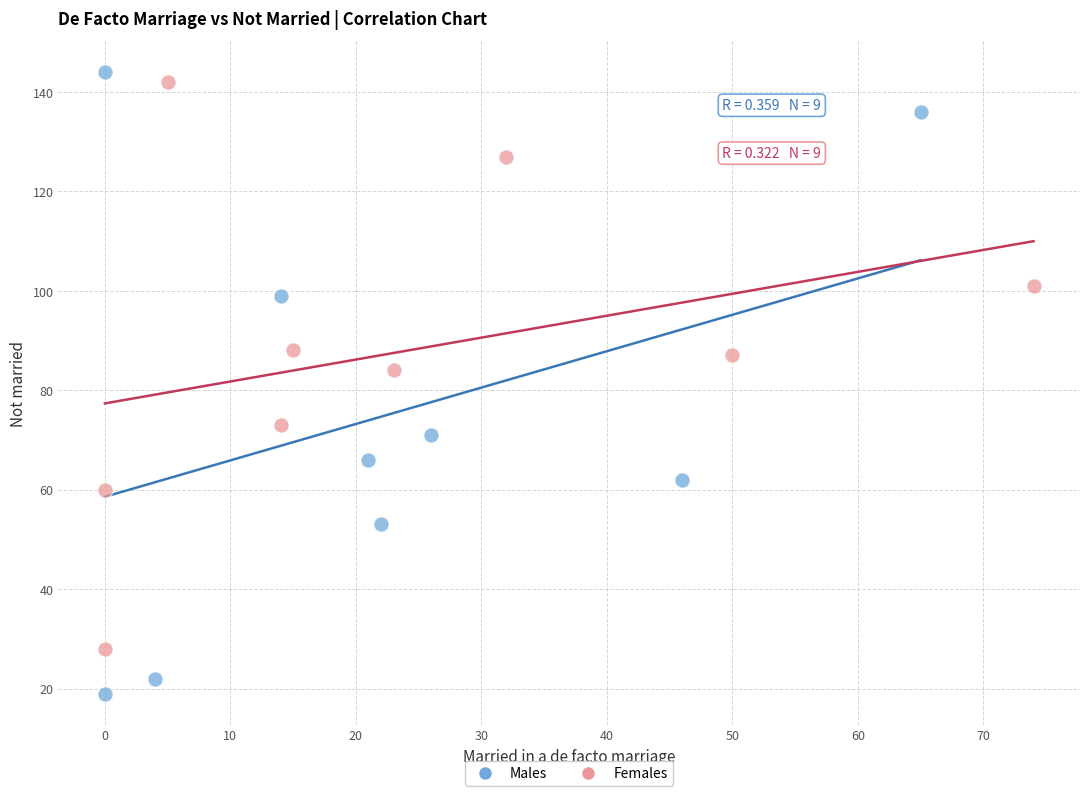

Which series has the widest spread of Y values?

Males